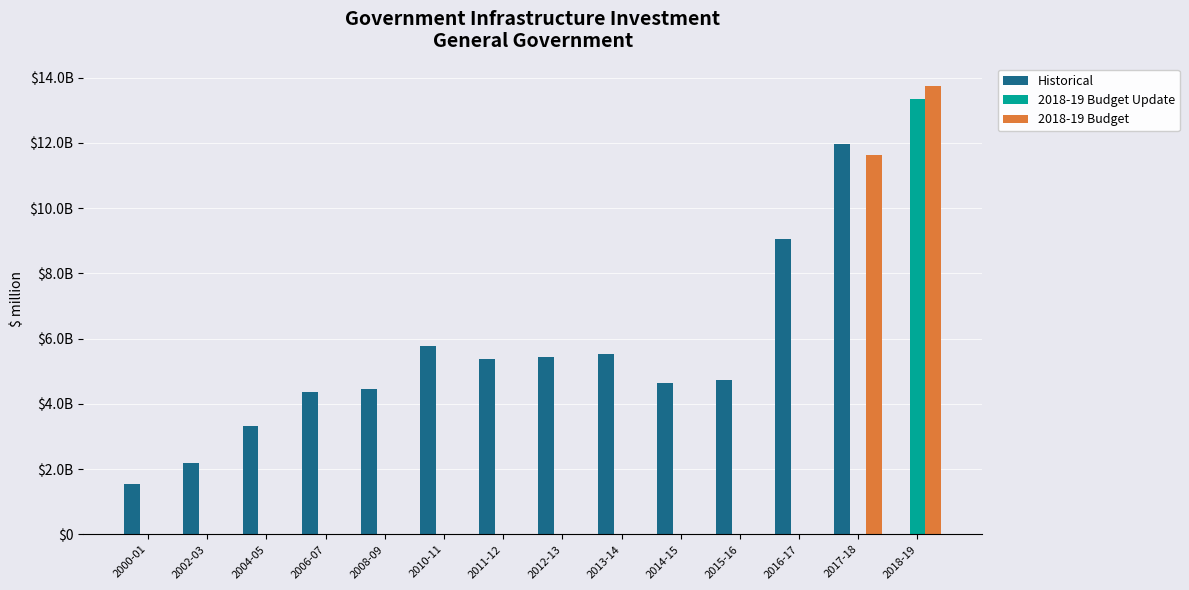

At 2018-19, list the series in order from largest to smallest.

2018-19 Budget, 2018-19 Budget Update, Historical